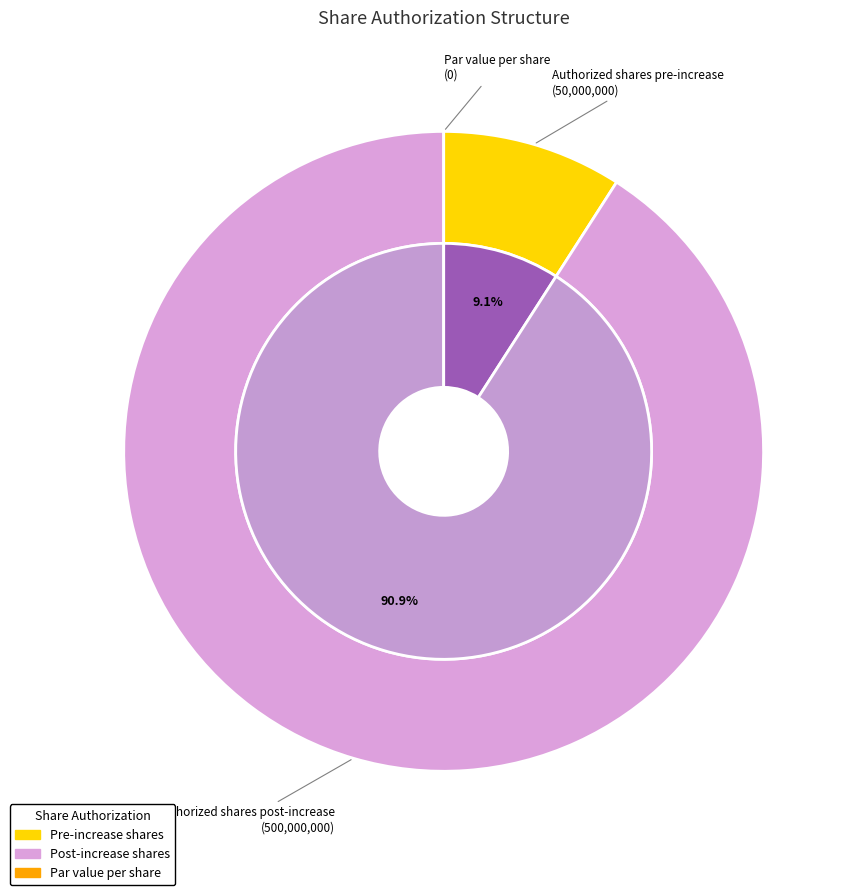

Rank the categories by value from lowest to highest.

Par value per share, Authorized shares pre-increase, Authorized shares post-increase